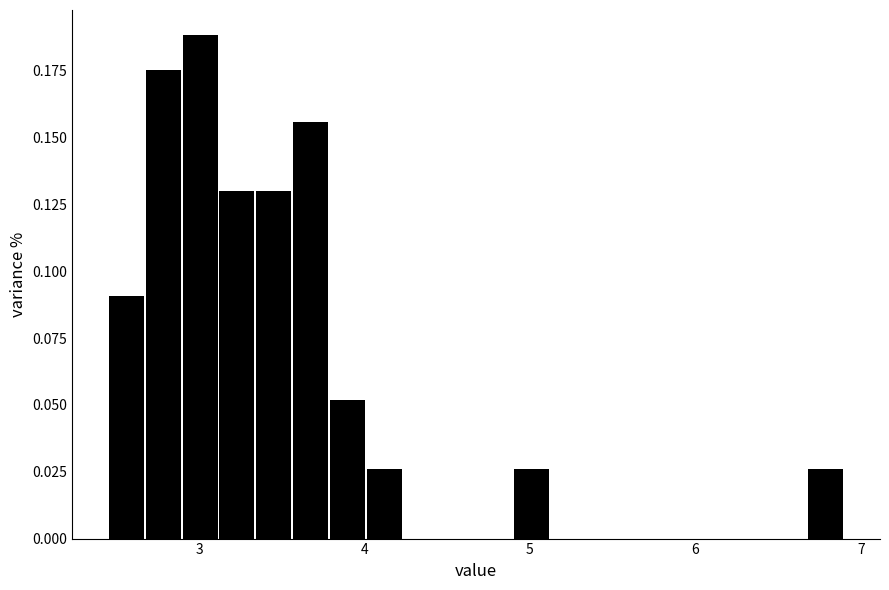

Read against the x-axis, roughly where is the centre of the tallest bar?

3.0